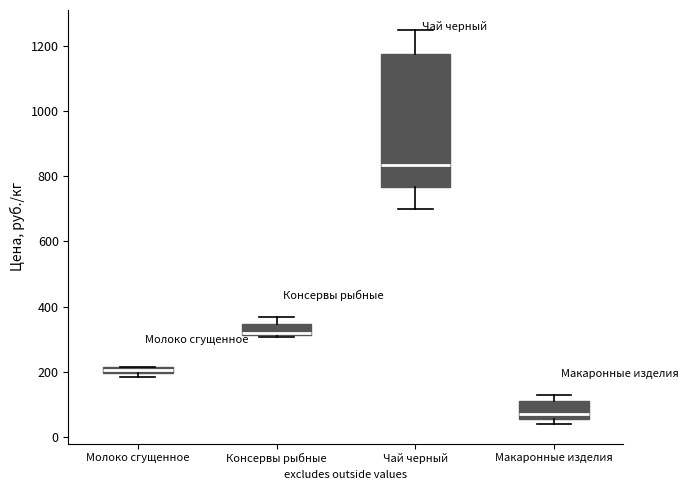

Which box is the tallest, from its lower edge to its upper edge?

Чай черный